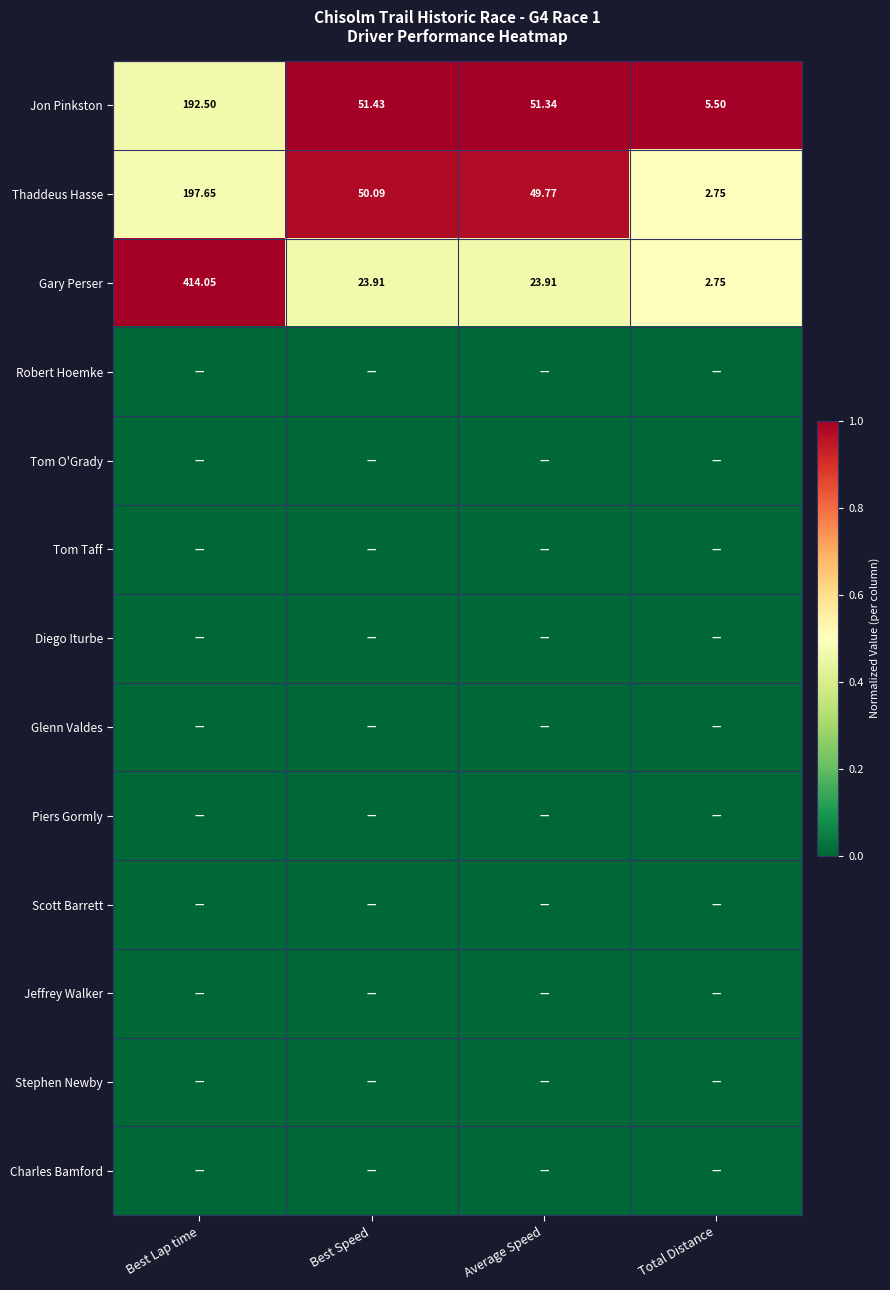

How many data points in Jon Pinkston are above 51?

3